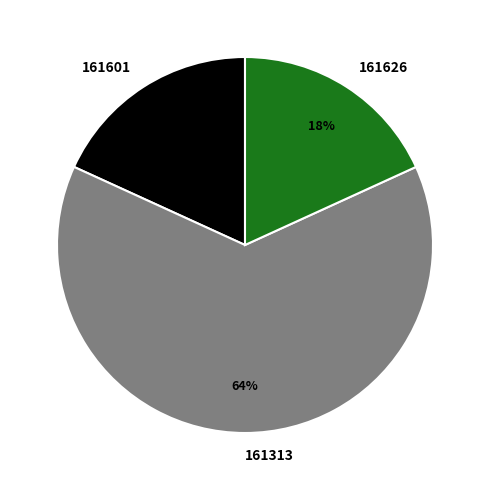

To the nearest percent, what portion does 161626 represent?

18%